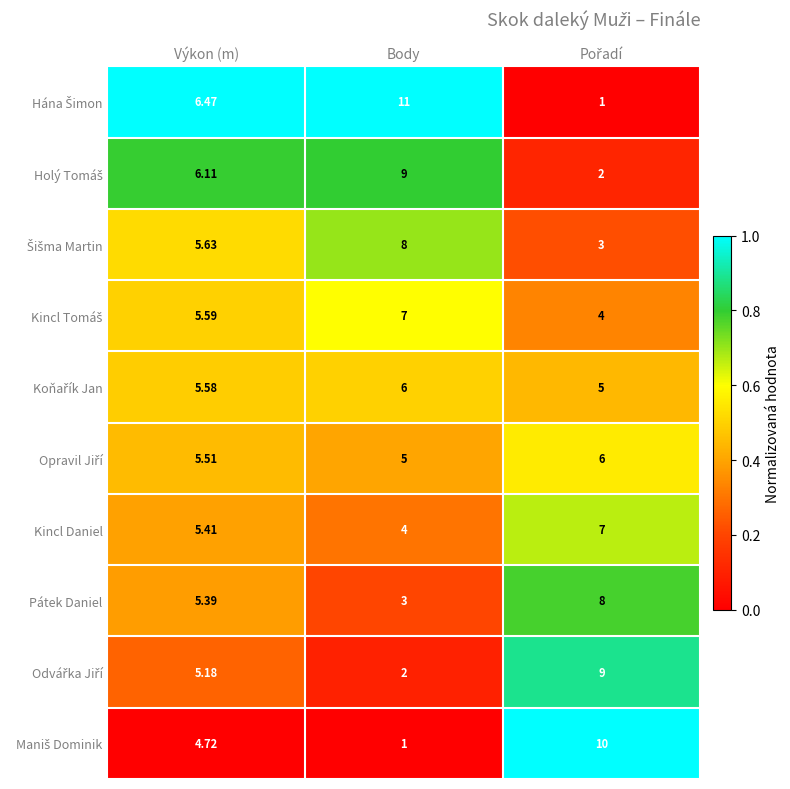

Which label corresponds to the largest value in the chart?

Body